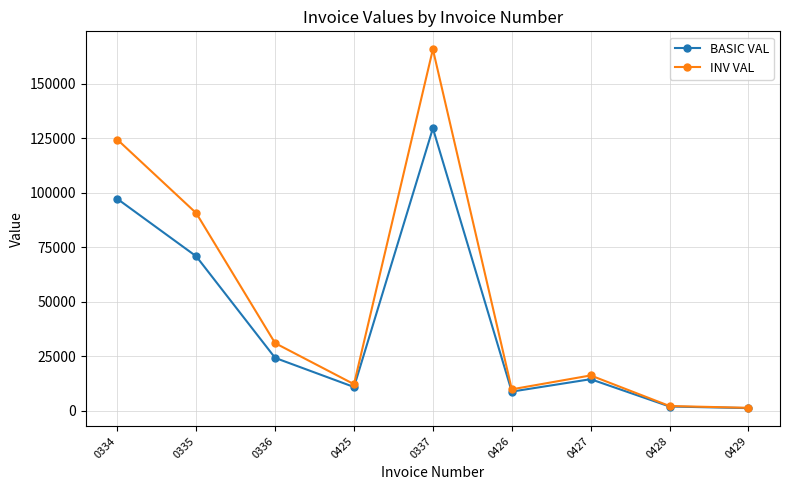

Rank the series by their maximum value, from lowest to highest.

BASIC VAL, INV VAL